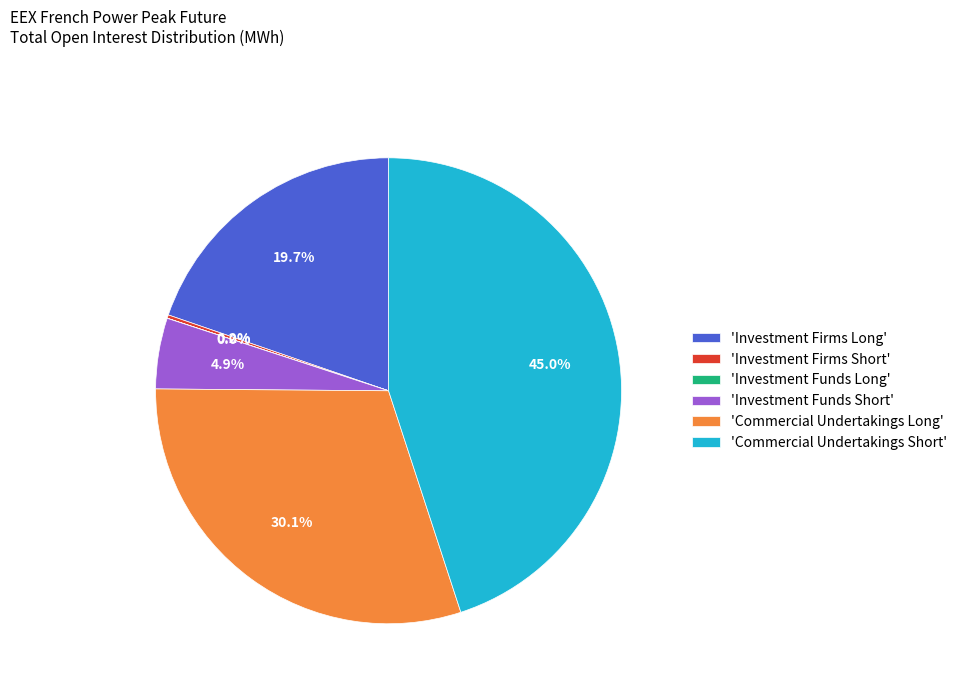

Which slice is the largest?

'Commercial Undertakings Short'